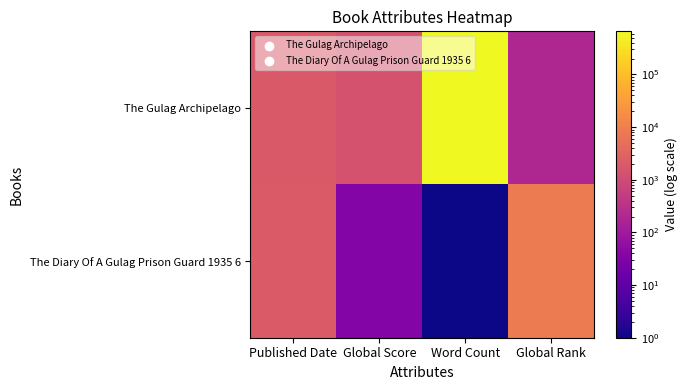

Which series has the largest total across all categories?

The Gulag Archipelago